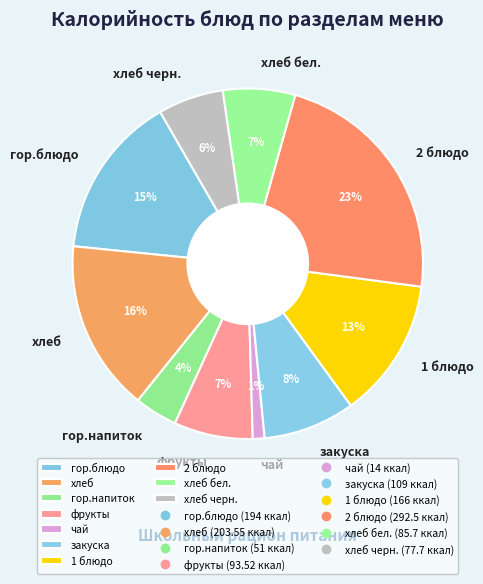

Do хлеб черн. and хлеб together represent more than half of the pie?

No